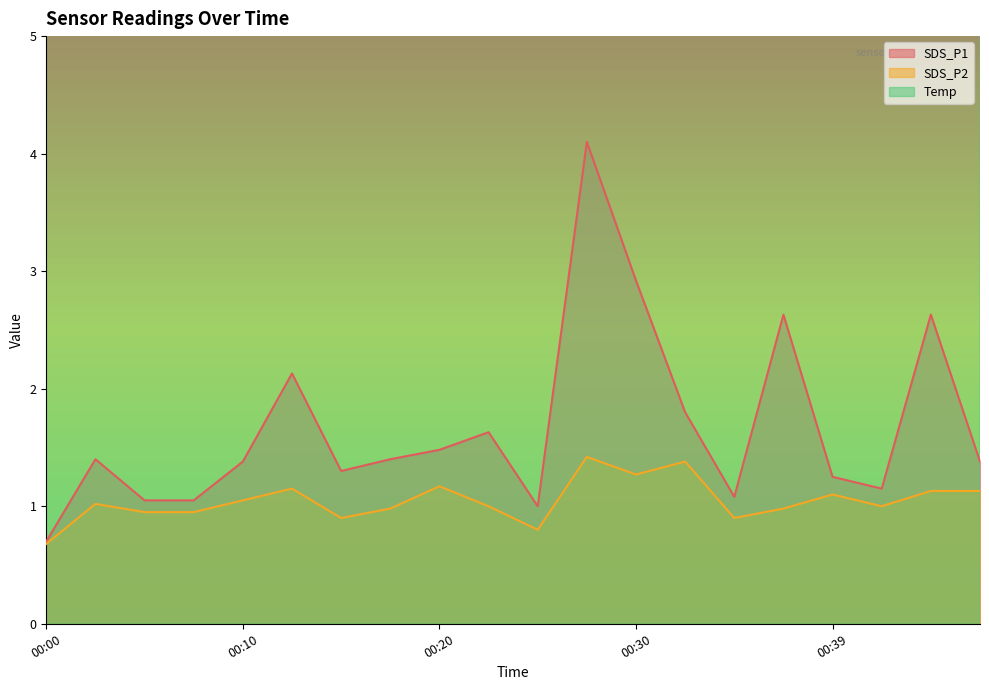

True or false: Temp has a value of 4.2 at 00:22.

False